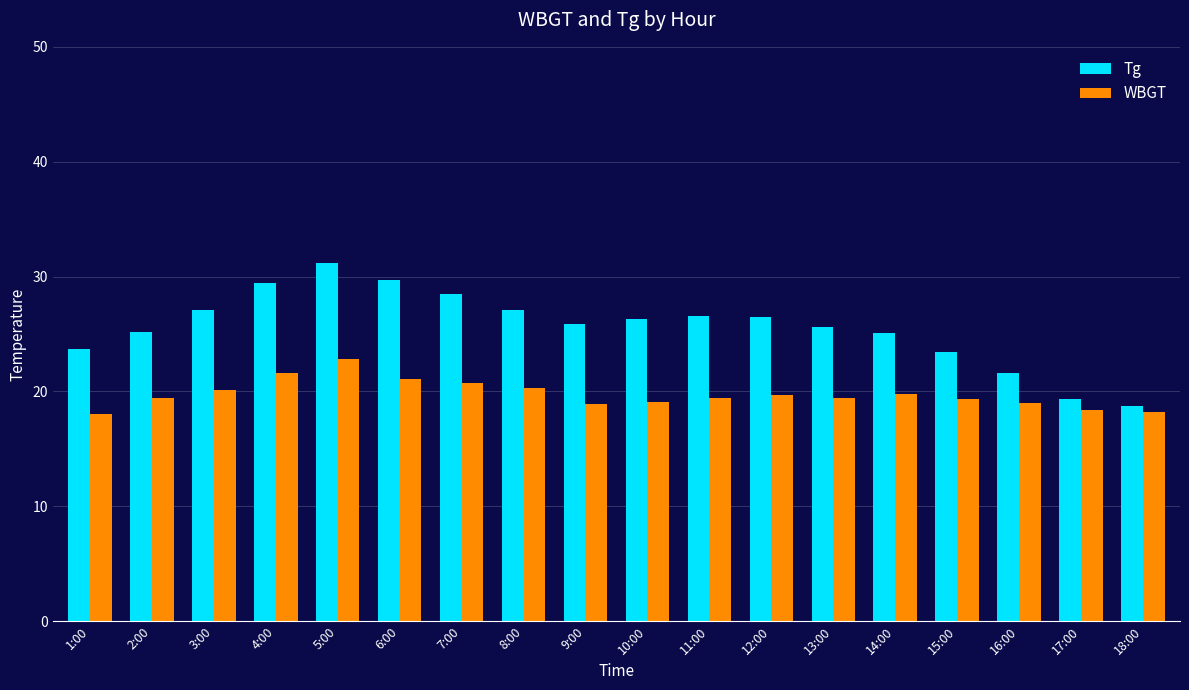

What is the total value across all series at 12:00?

46.2